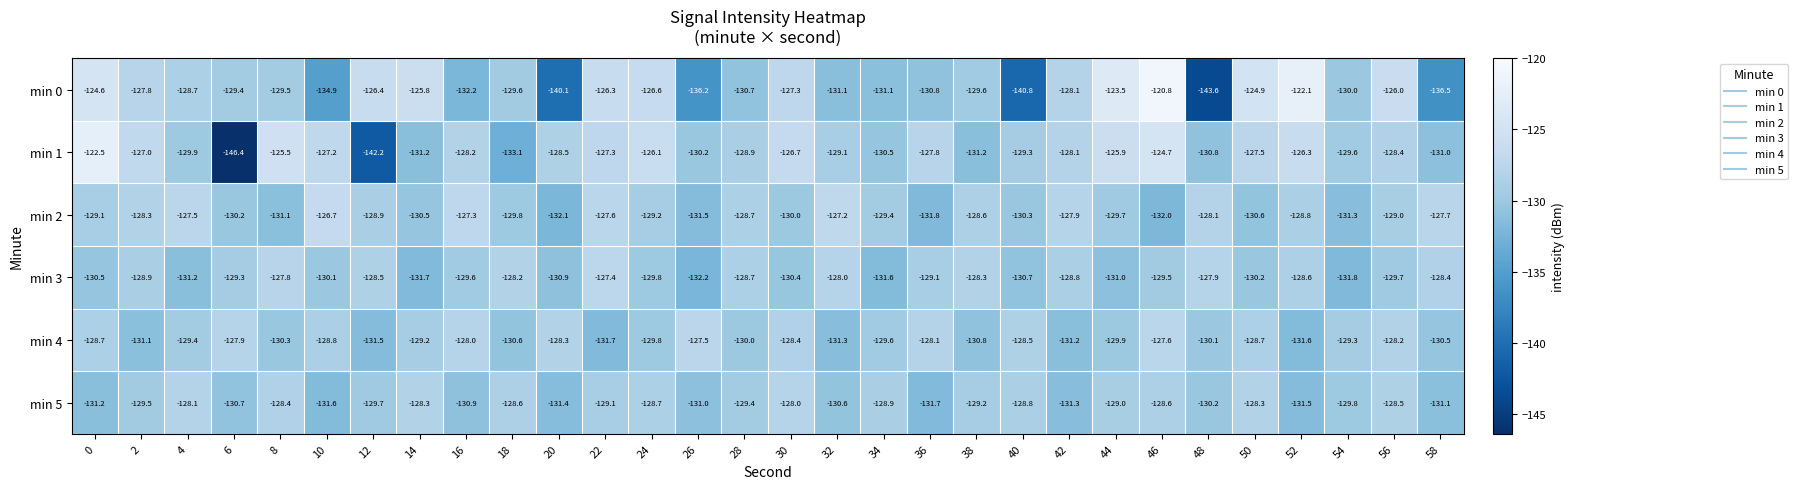

What is the difference between the min 2 values at 50 and 56?

1.6